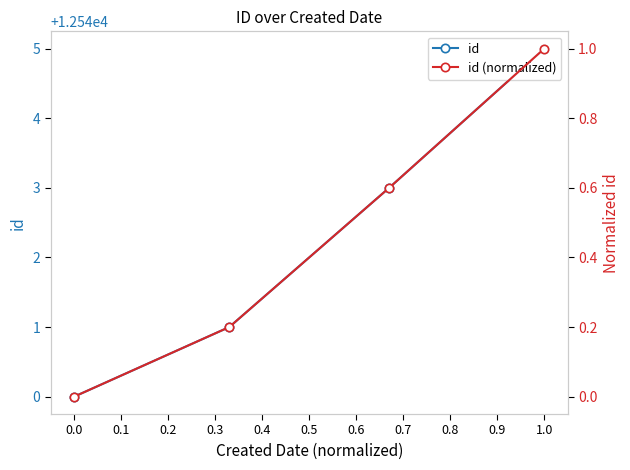

Between 0.0 and 1.0, which is larger?

1.0